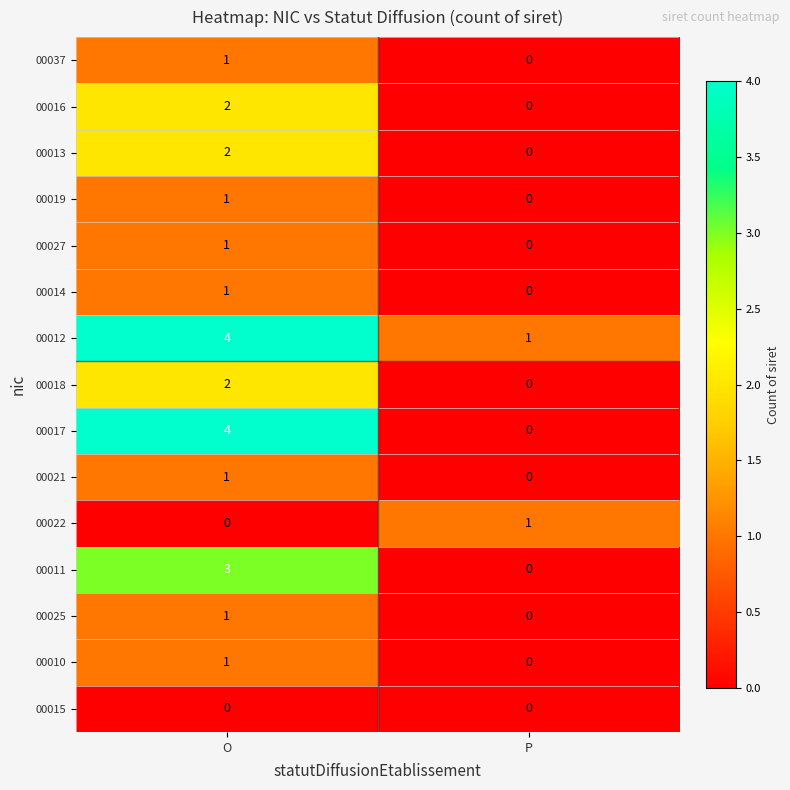

True or false: 00017 has a value of 6 at O.

False